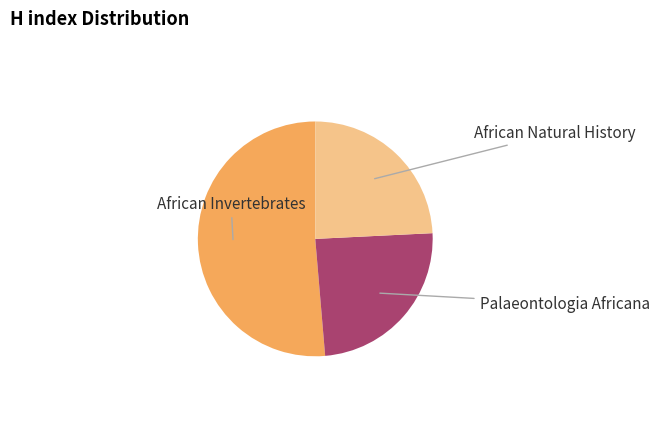

Does African Natural History account for over 50% of the chart?

No